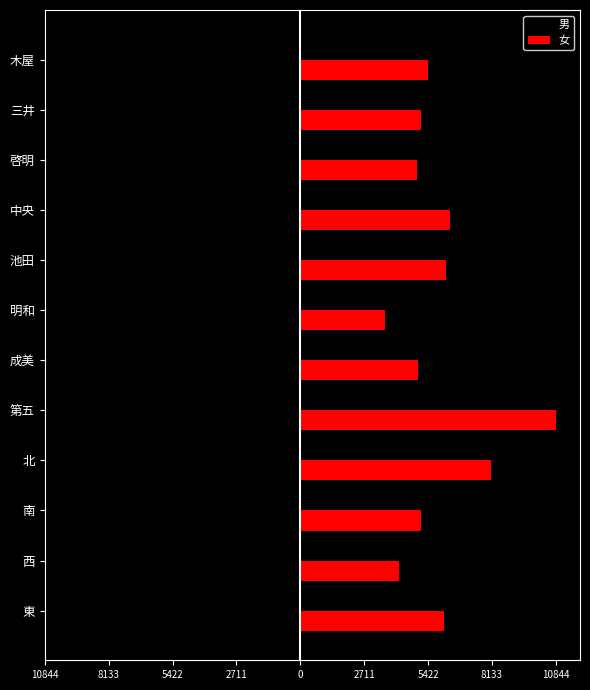

Reading left to right, list all the values displayed in this chart.

男: -5741	-3805	-5021	-7370	-9655	-4489	-3483	-5996	-6107	-4701	-4600	-5163
女: 6084	4168	5143	8075	10844	4976	3604	6184	6335	4942	5122	5421